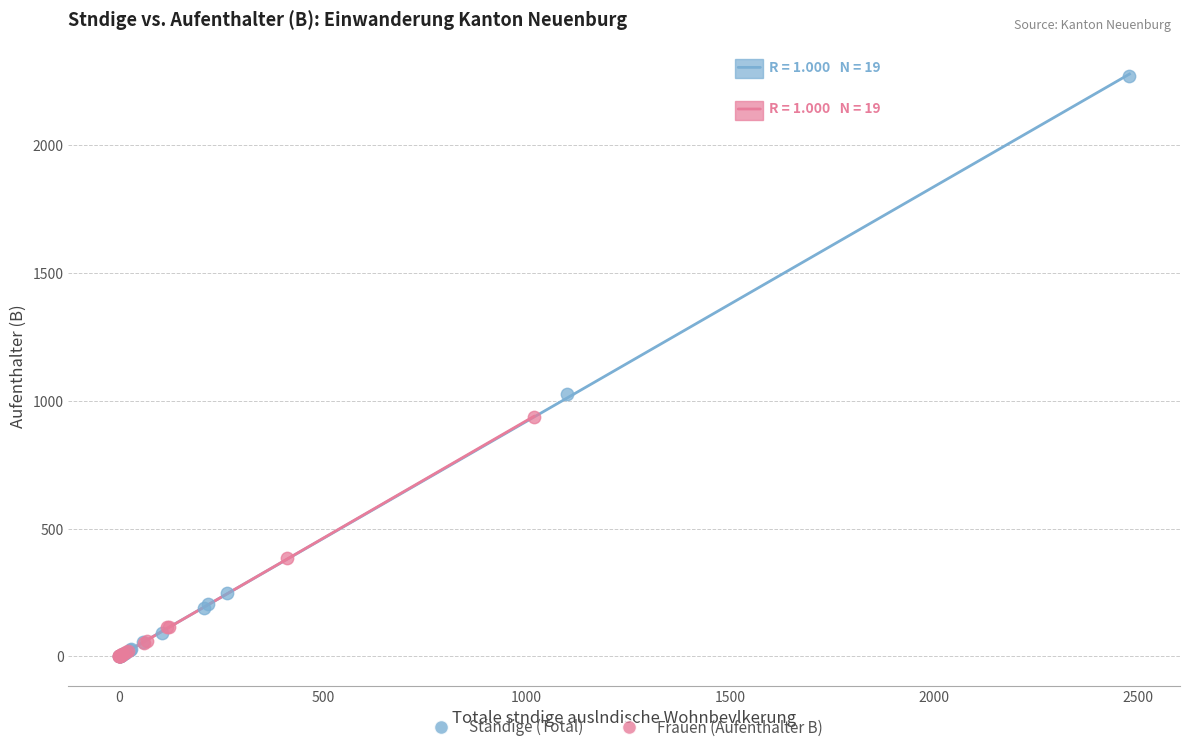

Which series has the widest spread of Y values?

Ständige (Total)